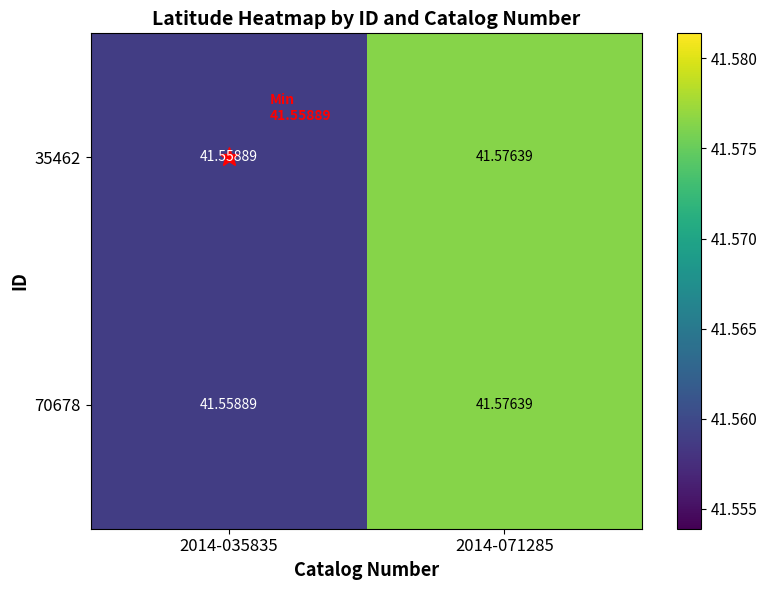

Count the number of categories in the chart.

2